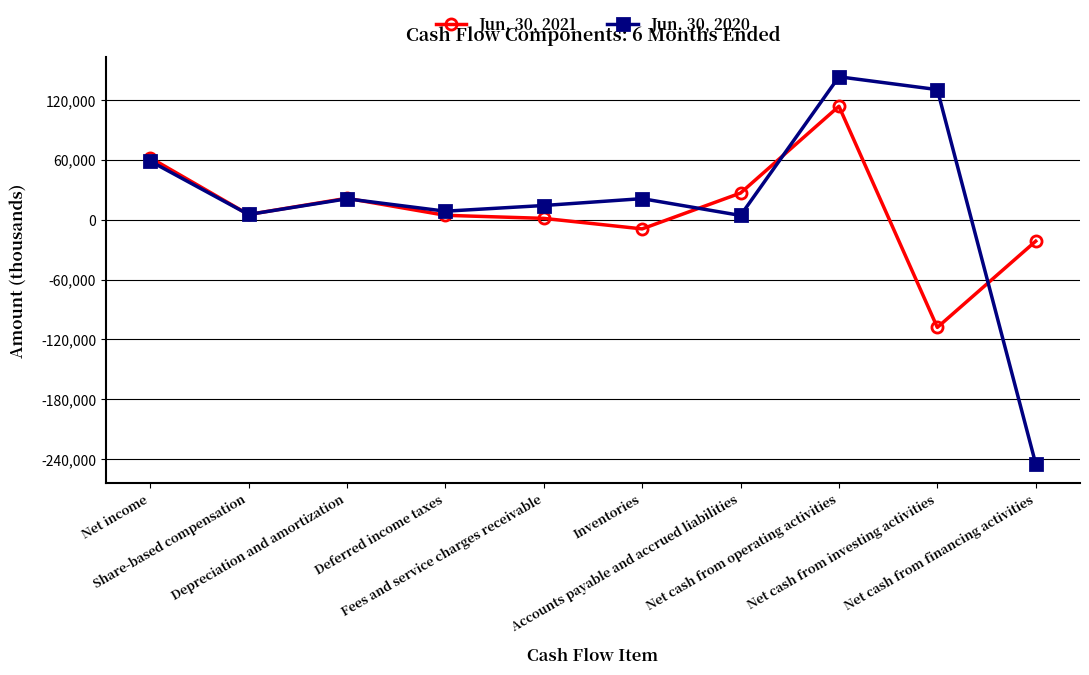

Rank the series by their maximum value, from highest to lowest.

Jun. 30, 2020, Jun. 30, 2021